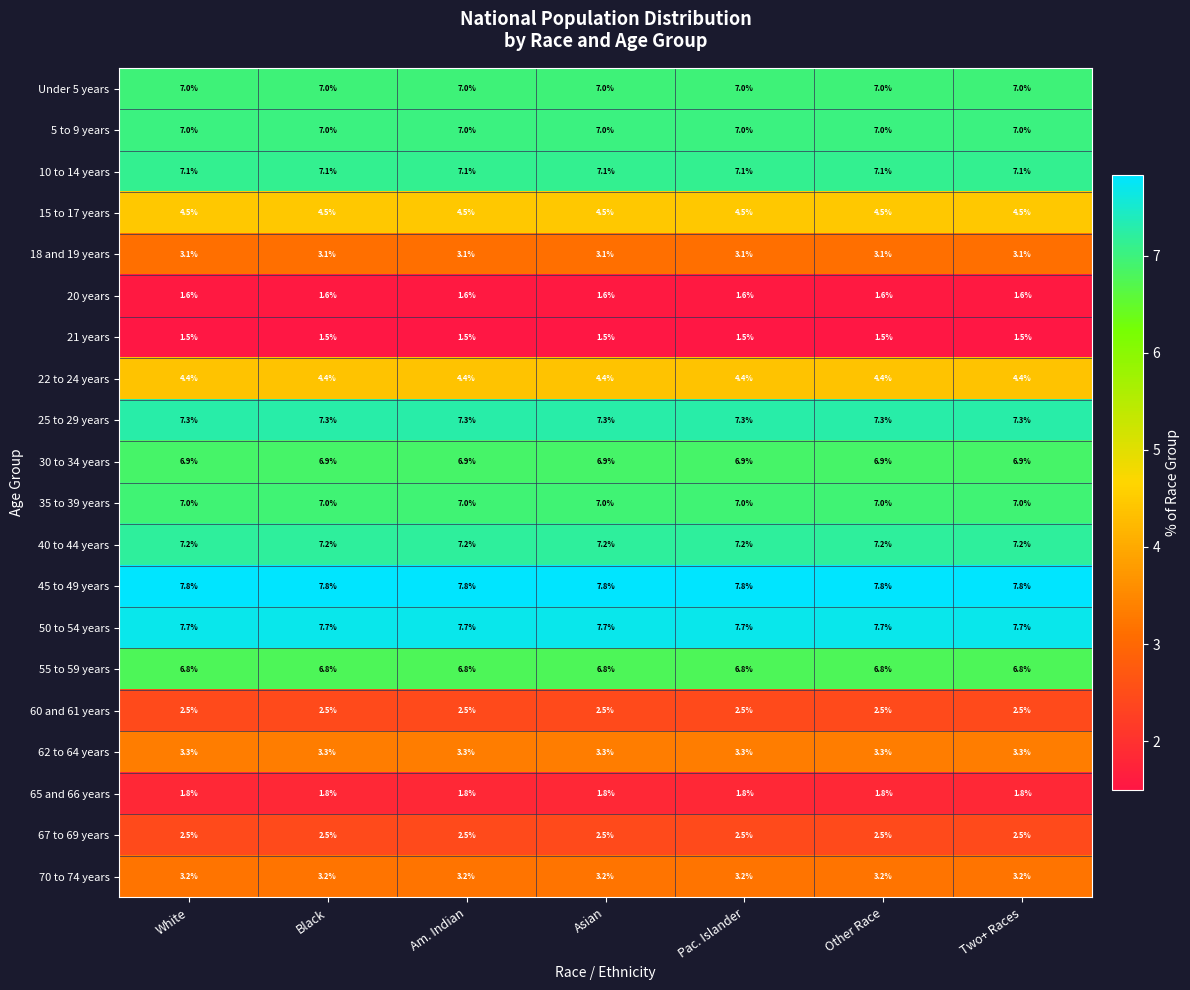

What is the minimum value shown in the chart?

1.5